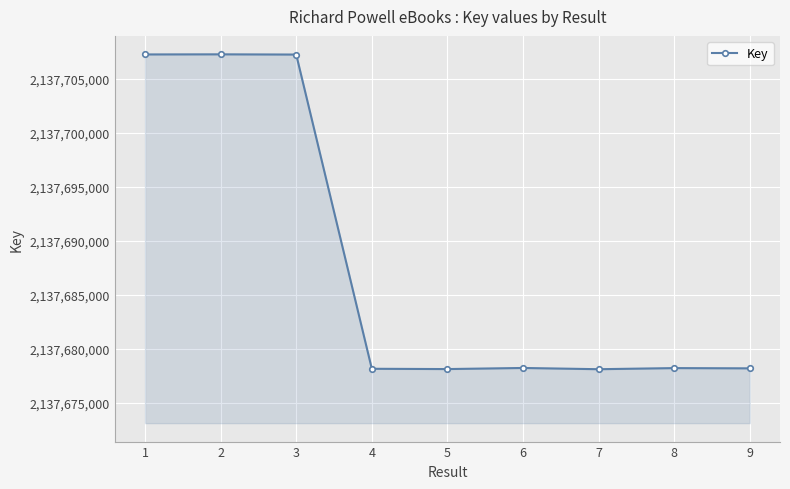

What is the smallest value displayed?

2137678095